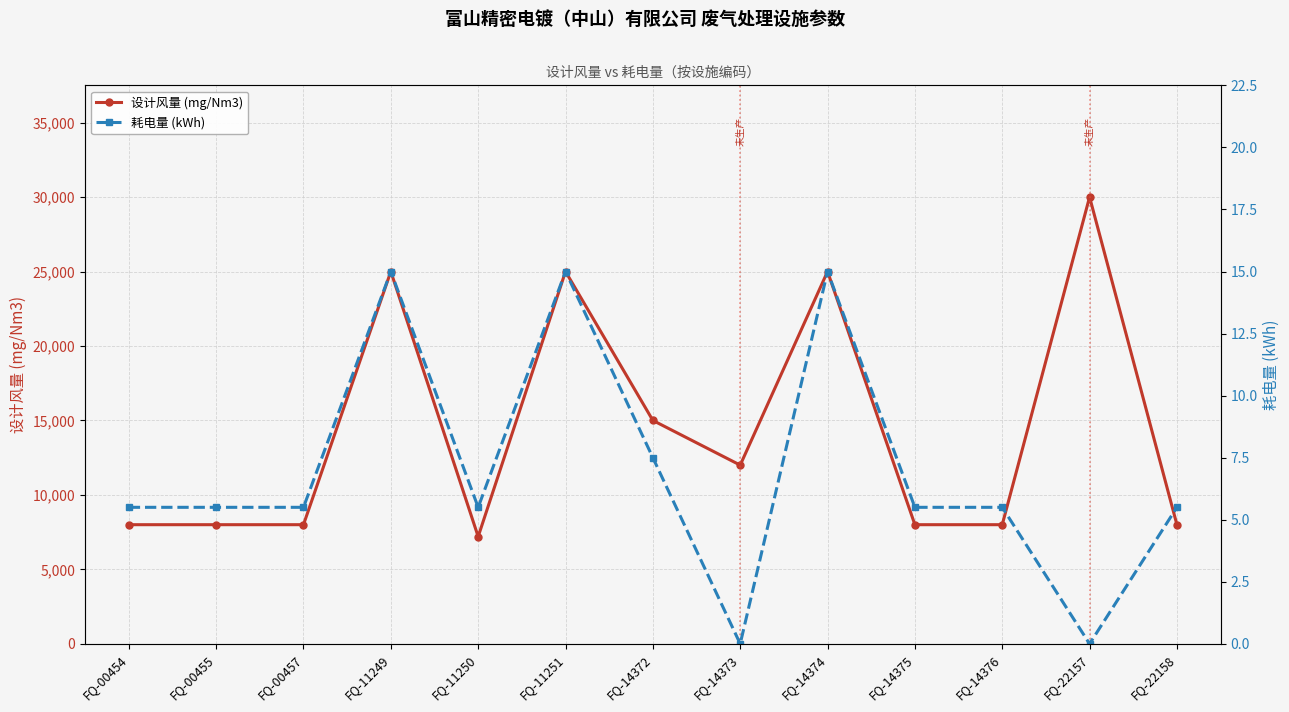

Which series has the largest total across all categories?

设计风量 (mg/Nm3)